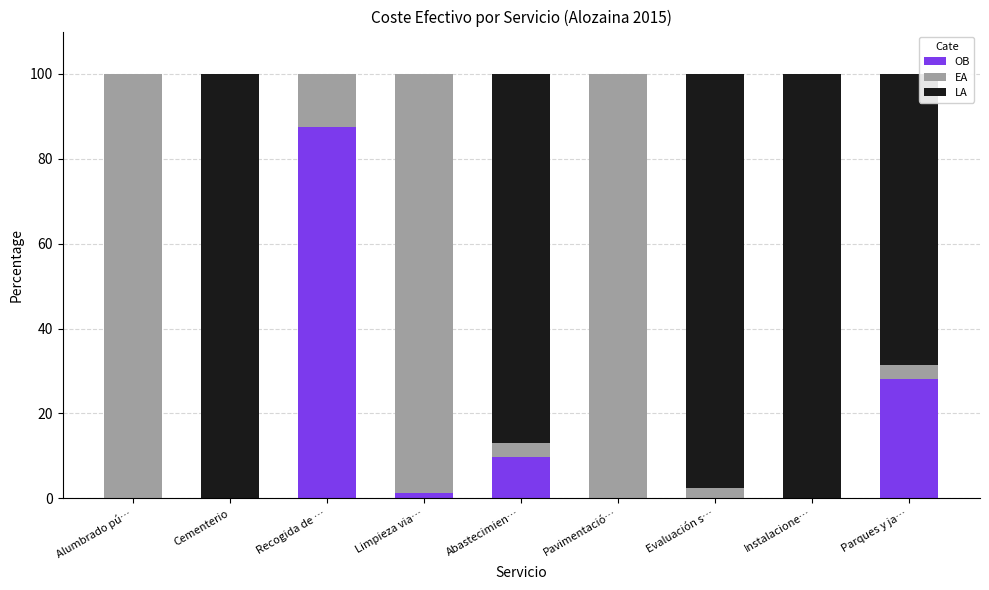

At how many categories does at least one series exceed 33?

9